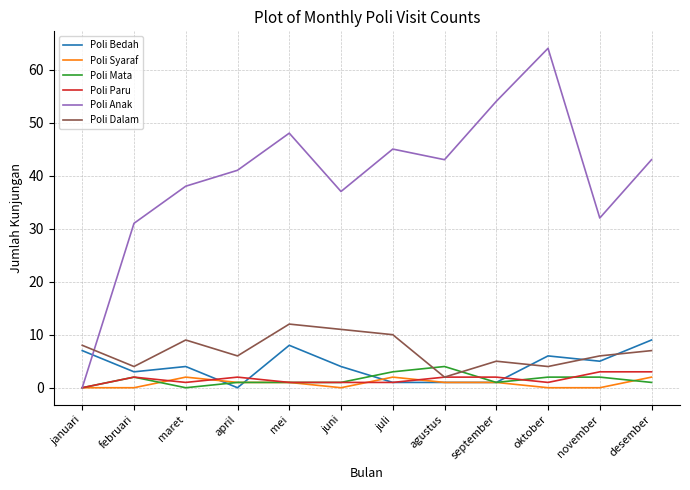

What is the difference between the Poli Anak values at desember and februari?

12